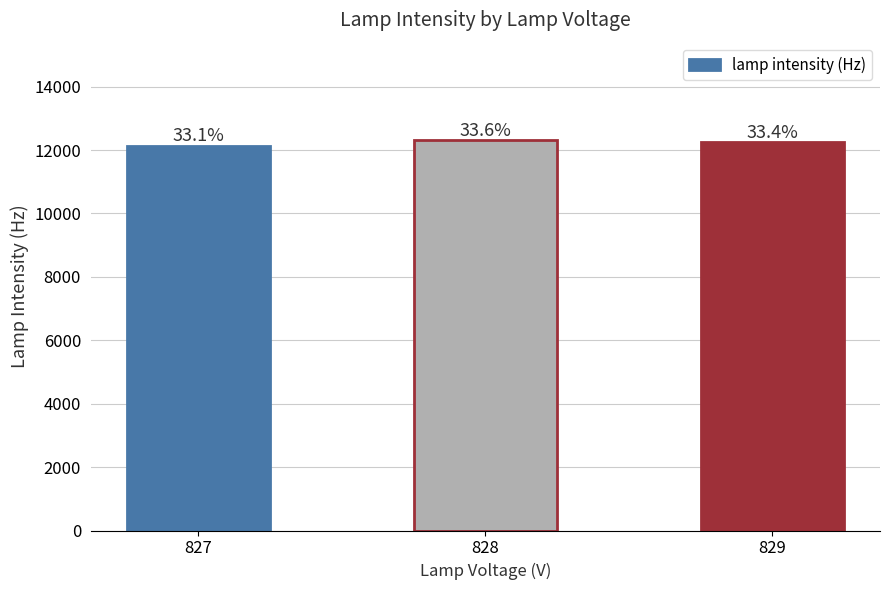

Are the bars horizontal?

No